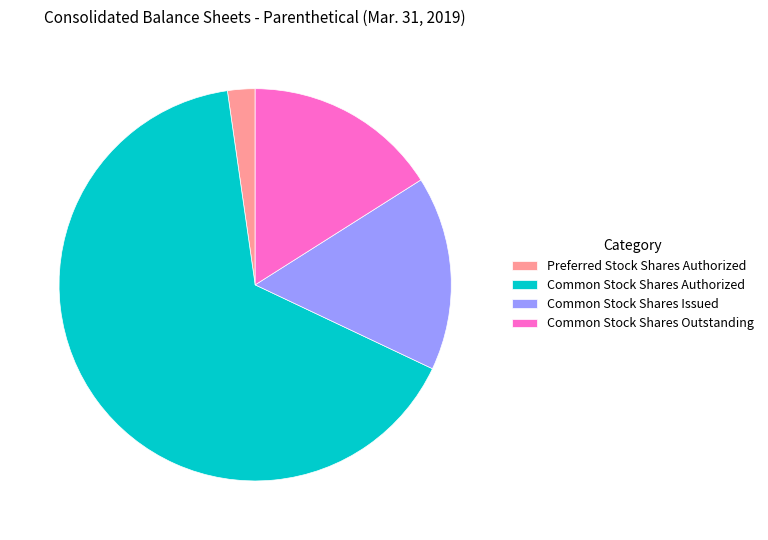

Is the sum of Preferred Stock Shares Authorized and Common Stock Shares Outstanding greater than half?

No